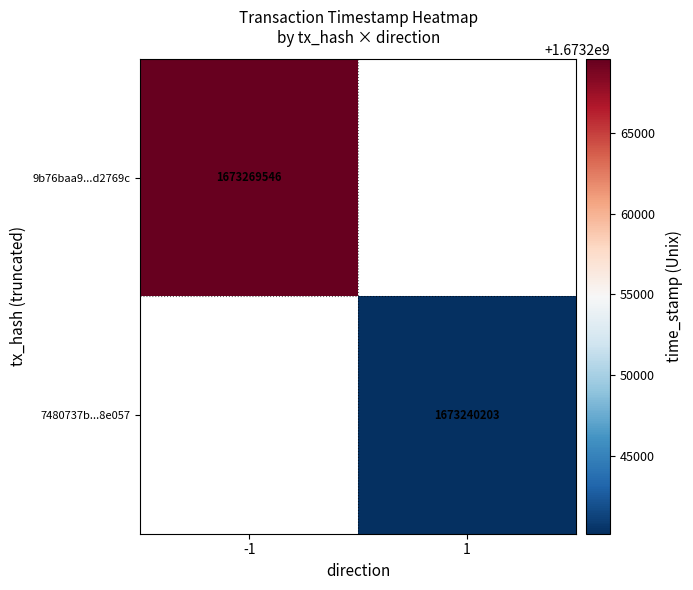

Which has a higher value, 1 or -1?

-1